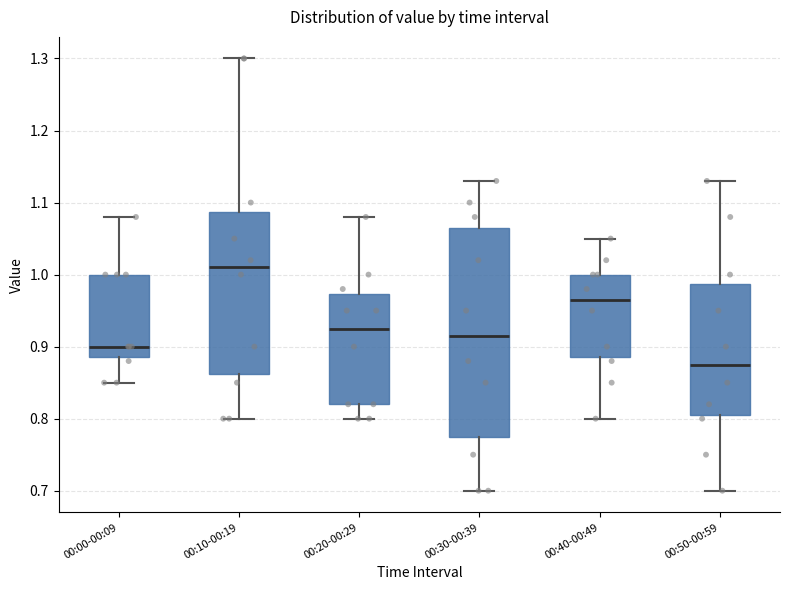

Which box's median line is the lowest?

00:50-00:59